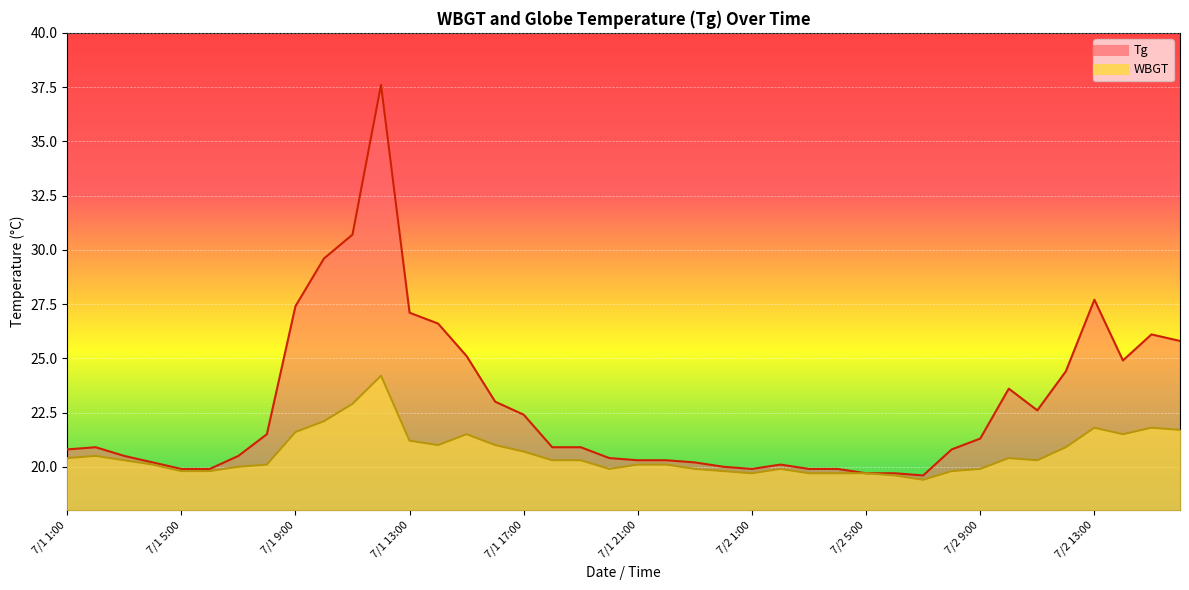

What is the minimum value shown in the chart?

19.4